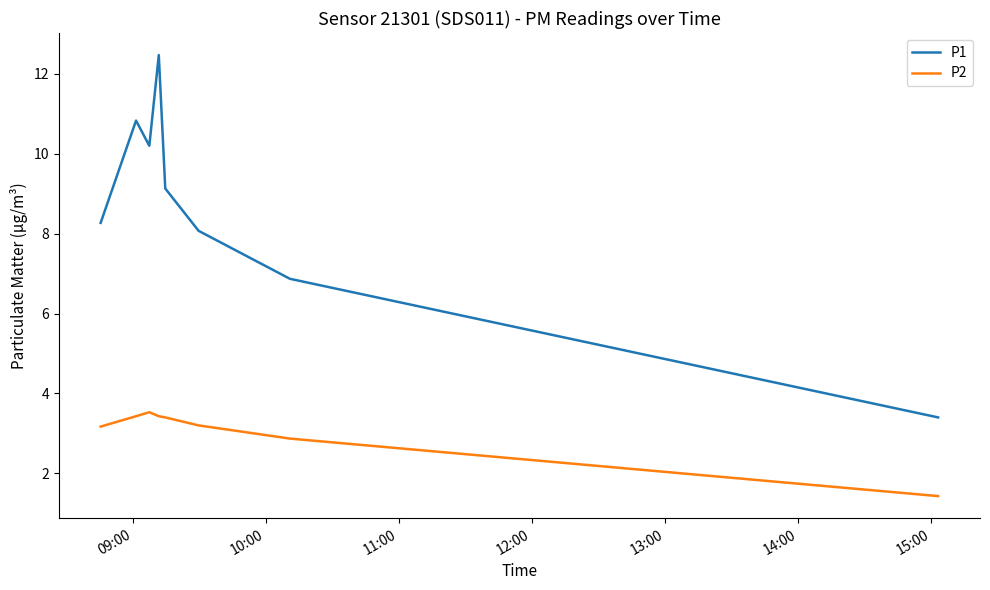

What is the minimum value for P1?

3.4